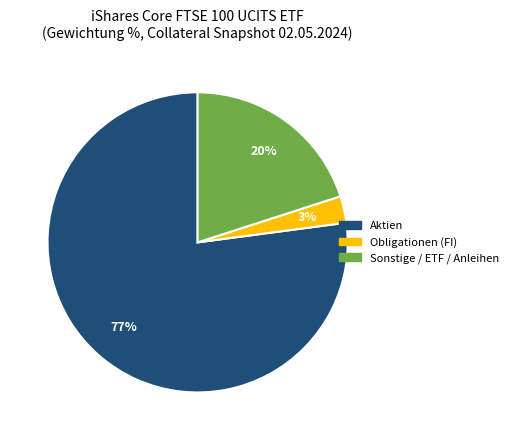

To the nearest percent, what is the average slice percentage?

33%